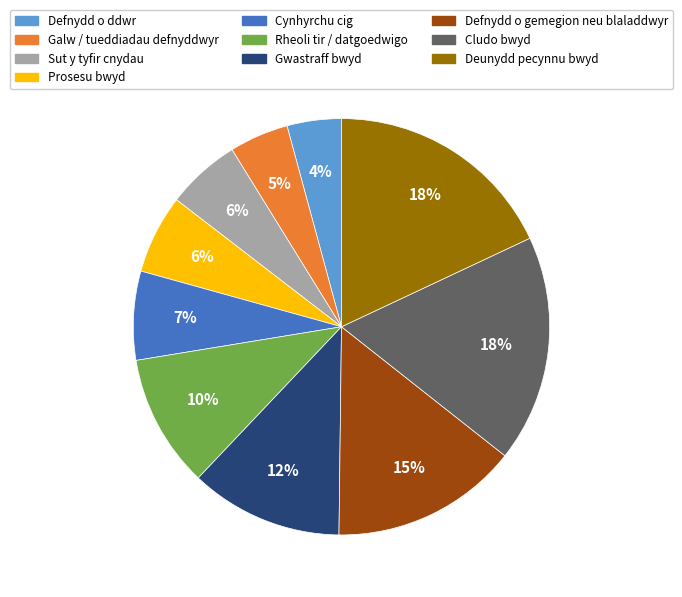

Is it true that Deunydd pecynnu bwyd is 18% of the pie?

True